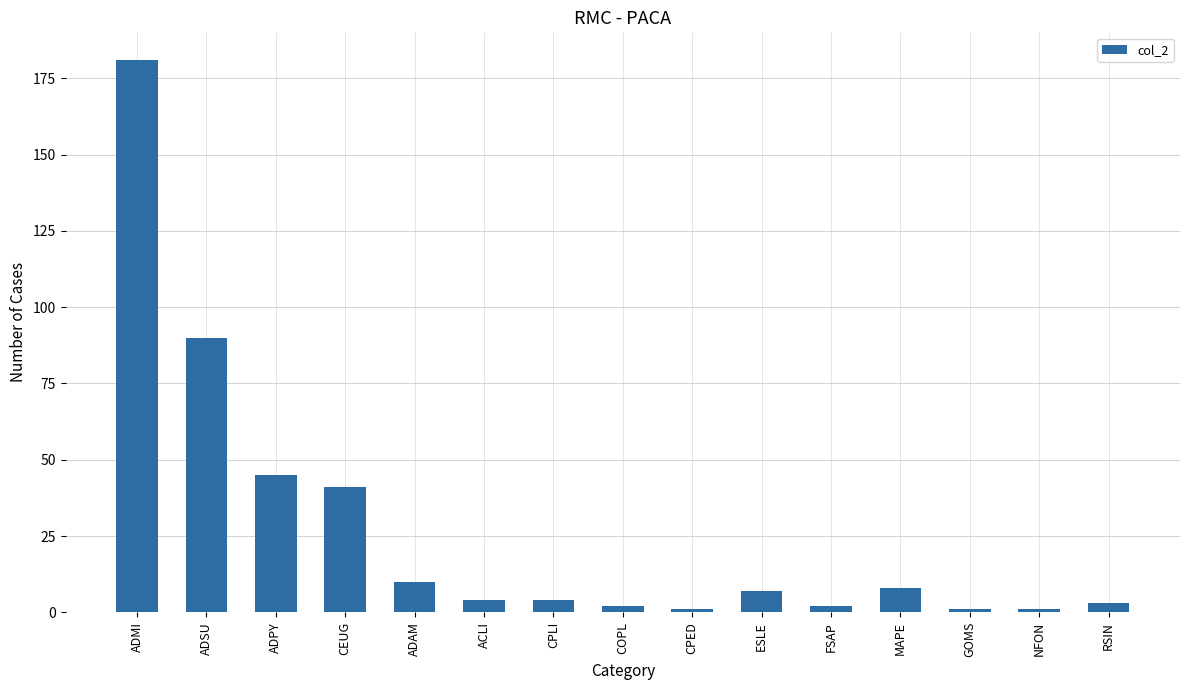

What is the difference between the maximum and minimum values?

180